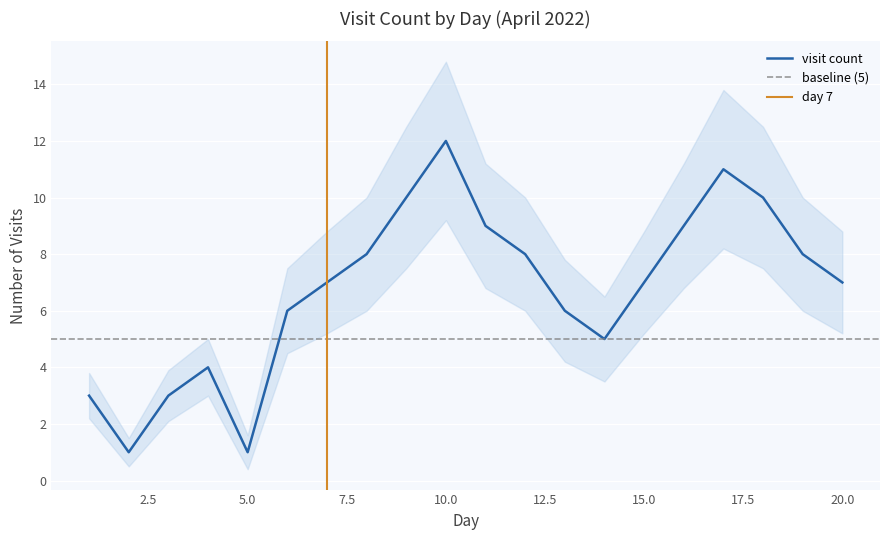

True or false: visit_count and ci_lower intersect in this chart.

False